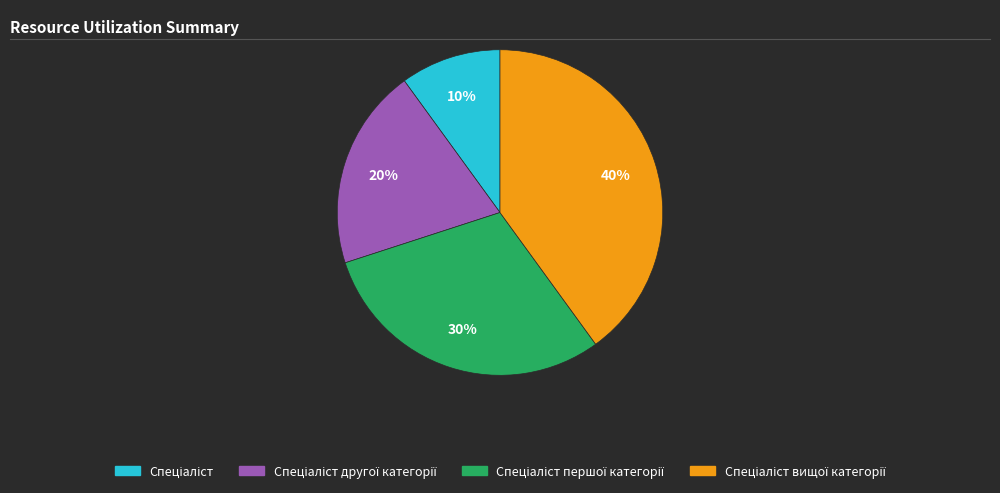

To the nearest percent, what is the average slice percentage?

25%